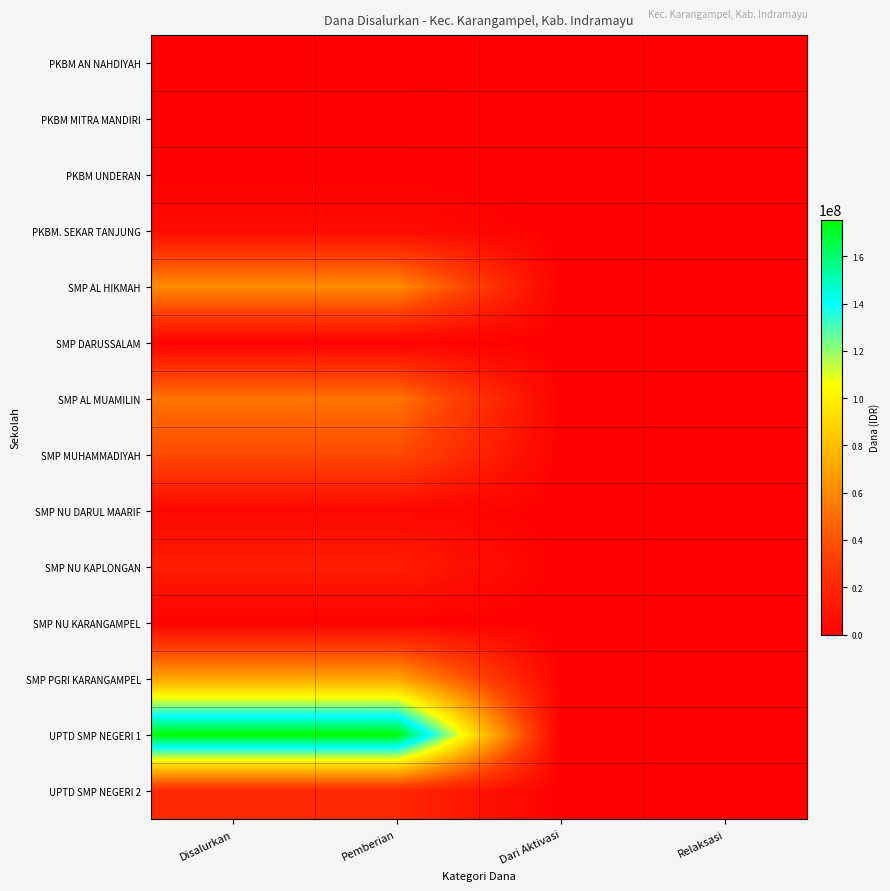

At which category is the sum across all series the highest?

Disalurkan